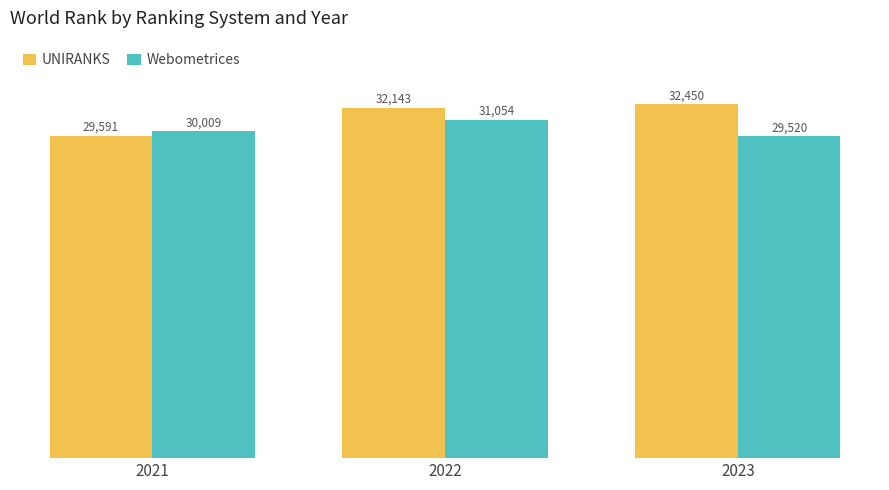

The Webometrices series shows 30009 at 2021. True or false?

True